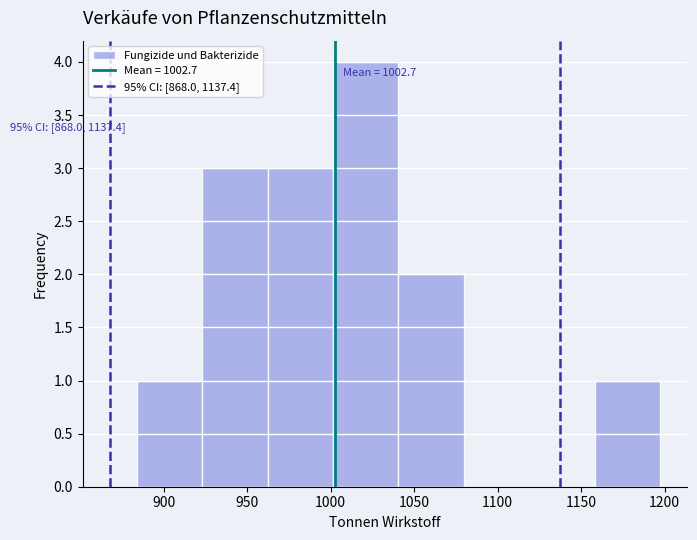

Which range on the x-axis has the tallest bar?

1000 to 1040